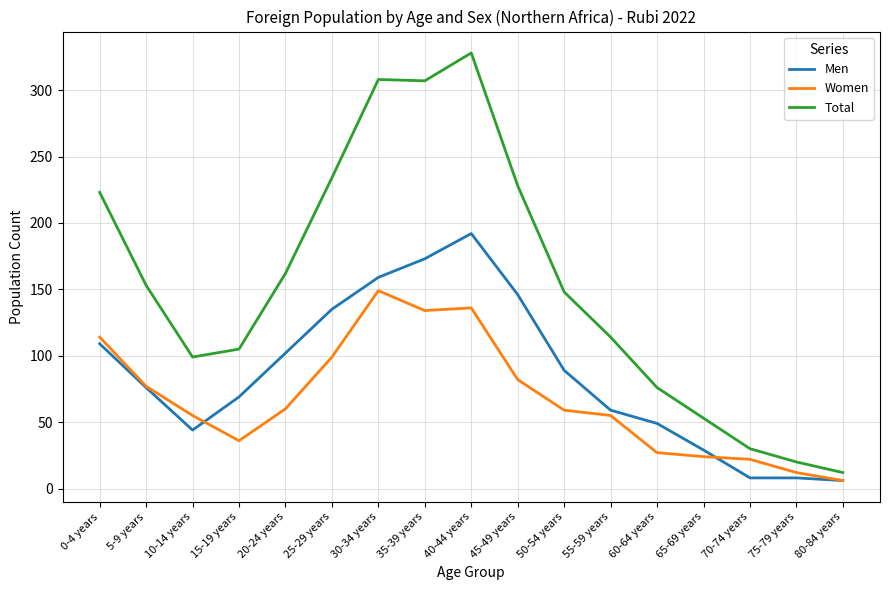

List the series in order of their peak value, lowest first.

Women, Men, Total